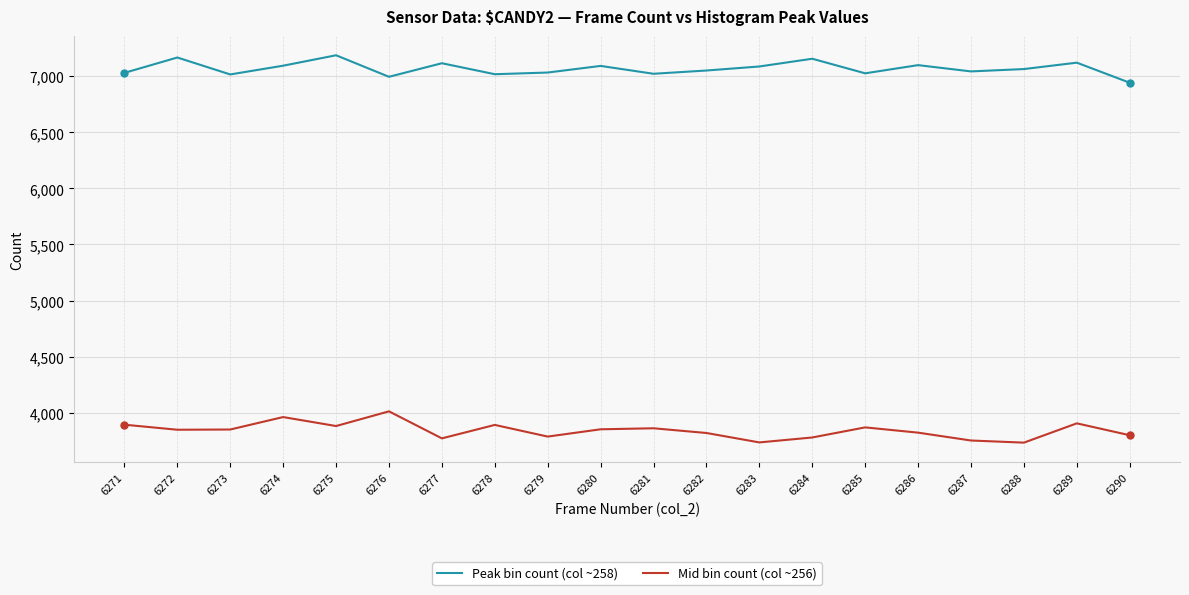

Where does the Peak bin count (col ~258) series first go above 7064?

6272